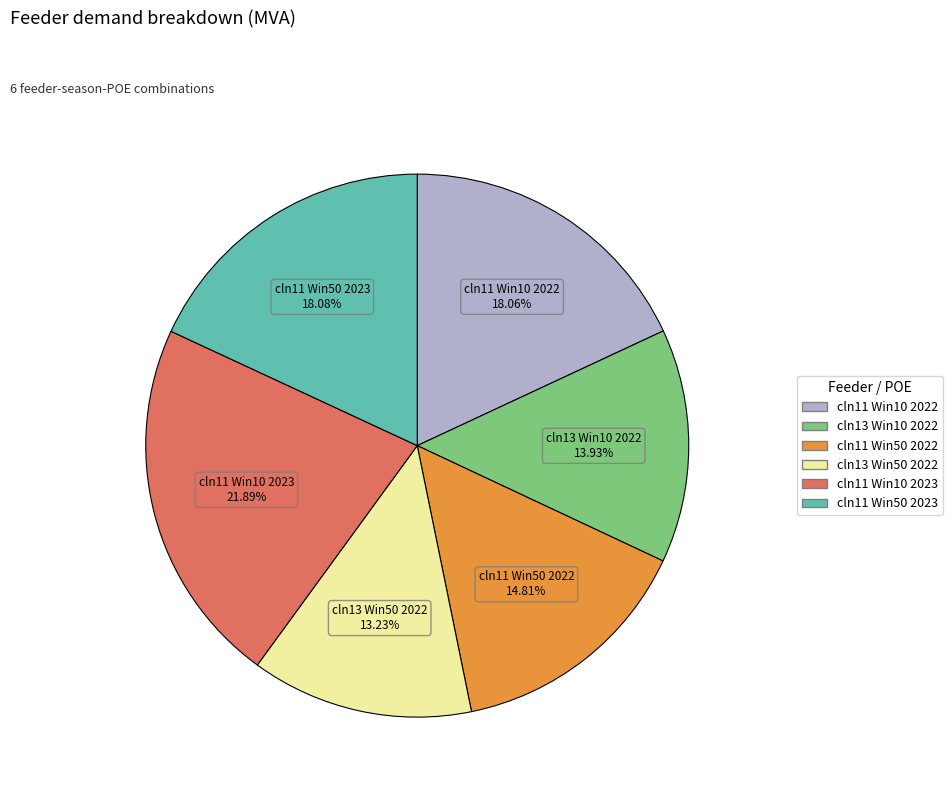

Is there any slice that represents more than half of the pie?

No